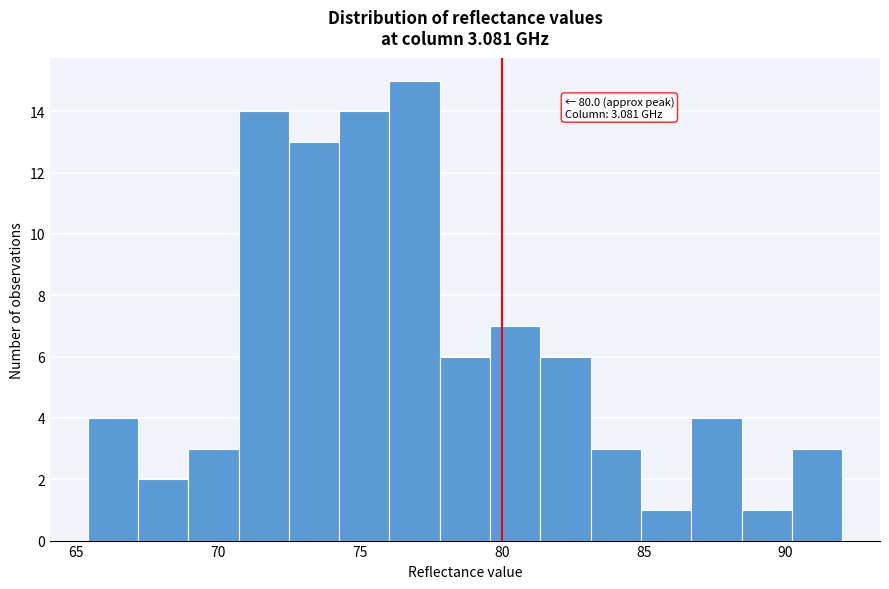

Around what value on the x-axis is the tallest bar? Give the approximate position of its centre, as read against the axis.

77.0